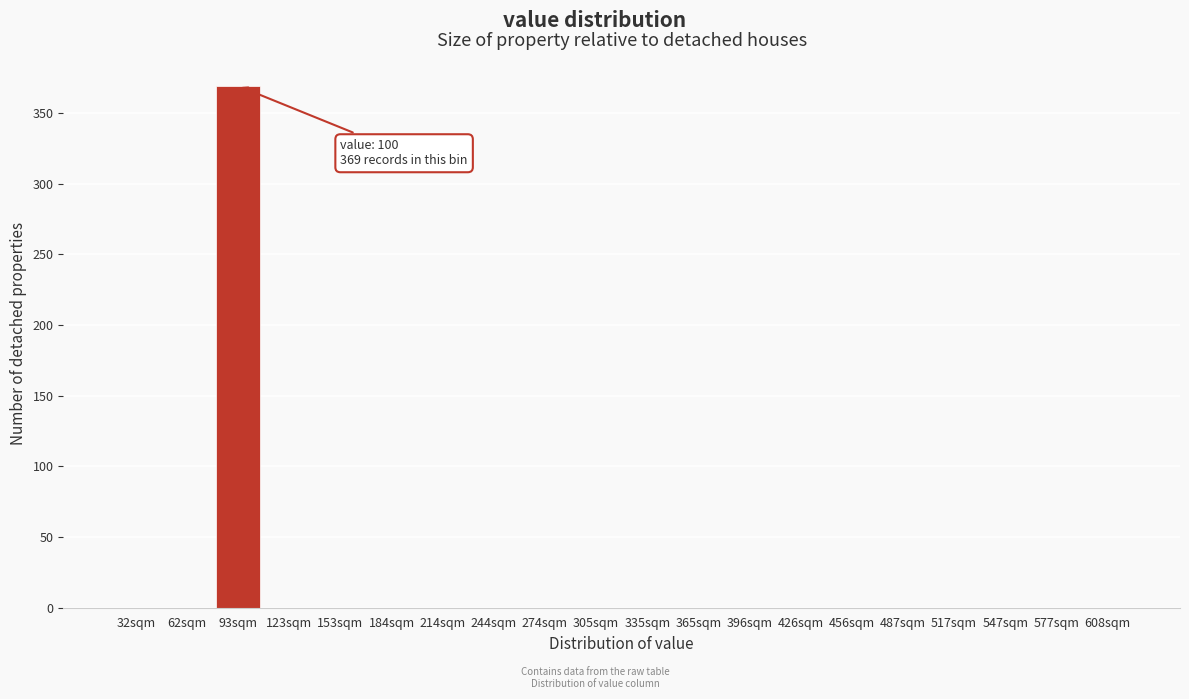

Reading left to right, extract all data points from this chart.

32sqm=0	62sqm=0	93sqm=369	123sqm=0	153sqm=0	184sqm=0	214sqm=0	244sqm=0	274sqm=0	305sqm=0	335sqm=0	365sqm=0	396sqm=0	426sqm=0	456sqm=0	487sqm=0	517sqm=0	547sqm=0	577sqm=0	608sqm=0